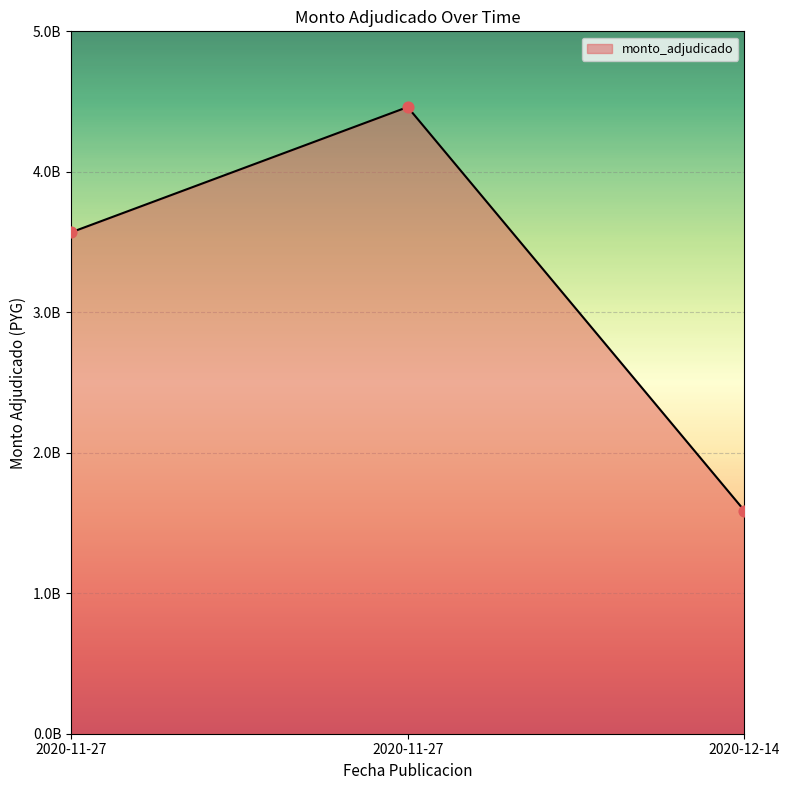

What is the change in value from 2020-11-27 to 2020-12-14?

-2872227566